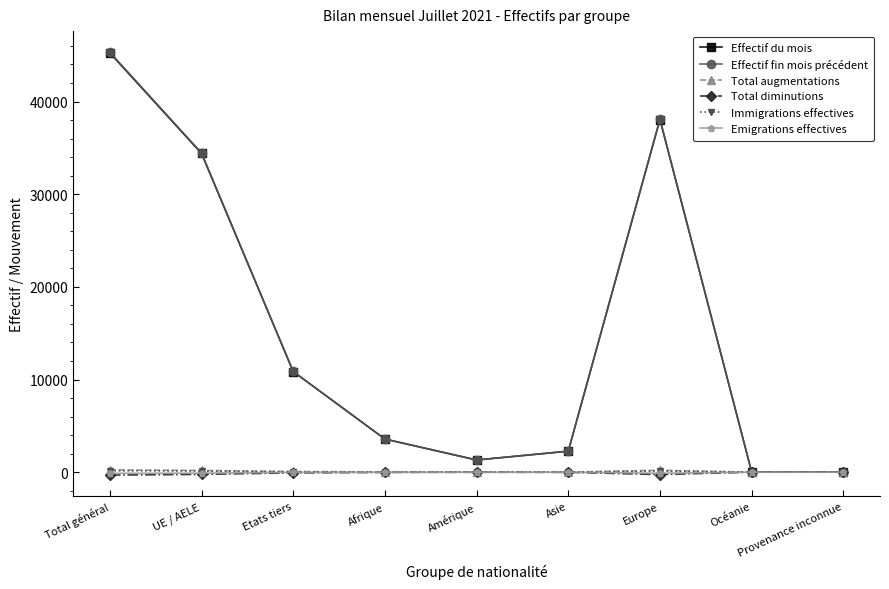

True or false: Total augmentations has a value of 181 at UE / AELE.

True